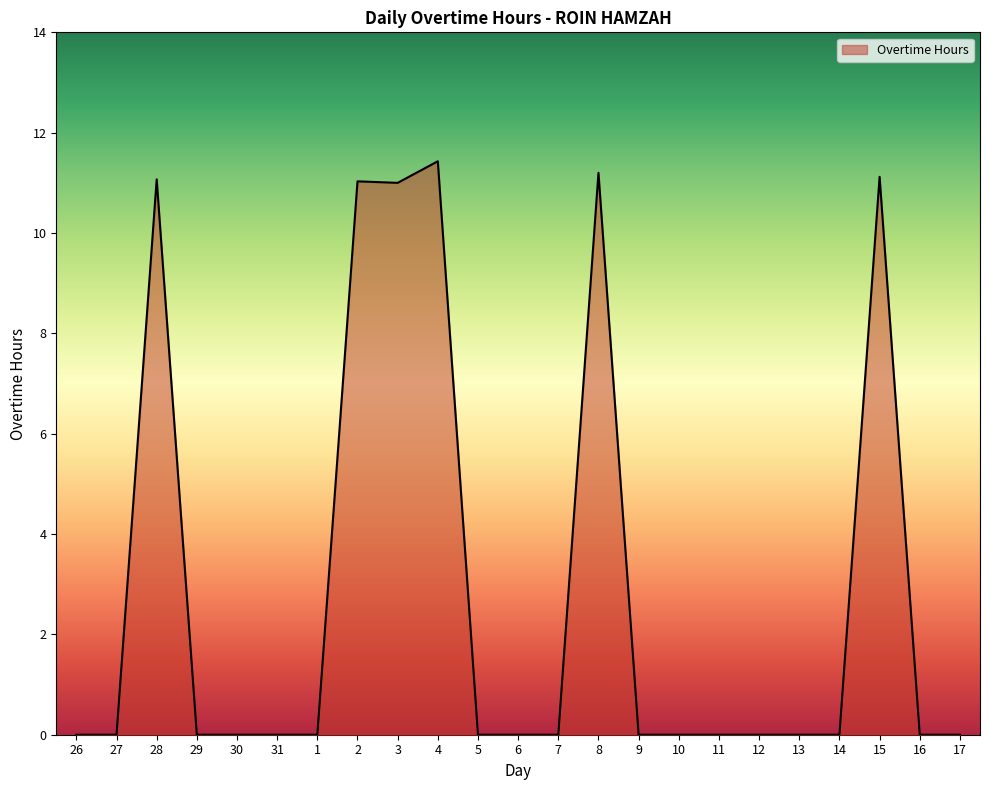

The value at 13 is -4.2. True or false?

False